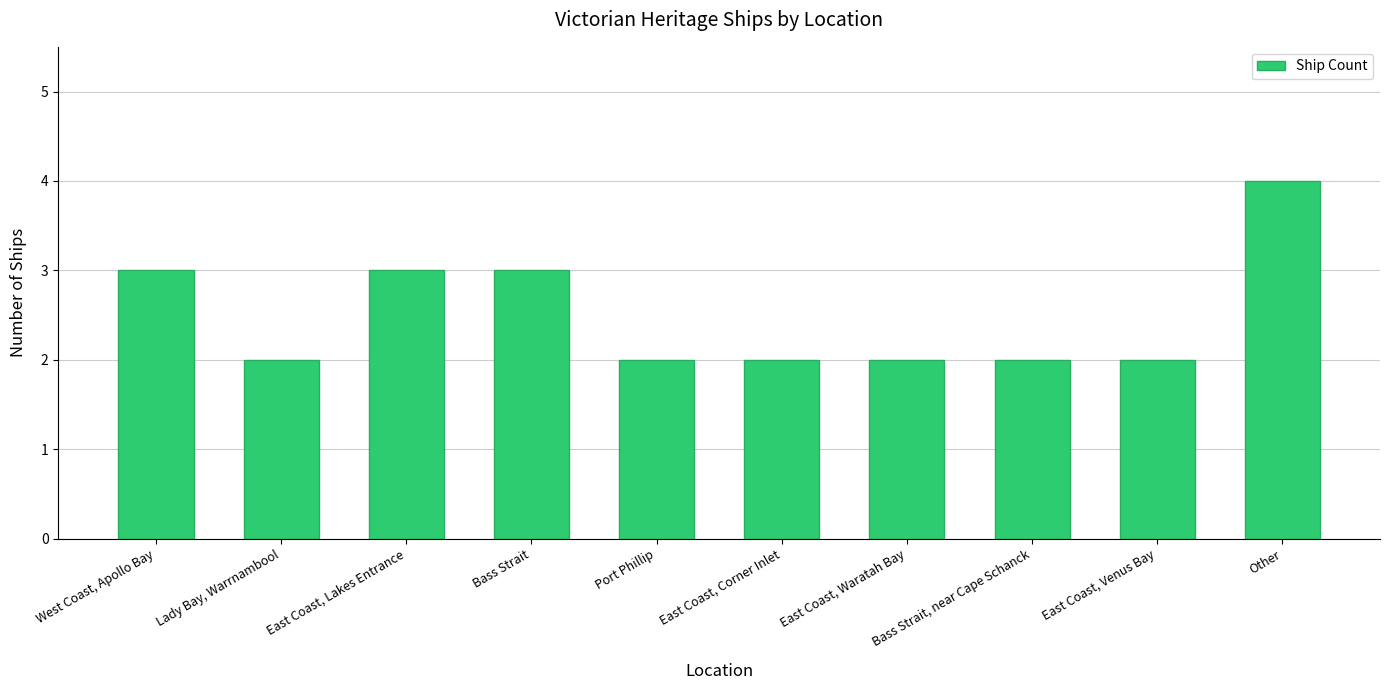

What is the label of the 8th bar from the left?

Bass Strait, near Cape Schanck